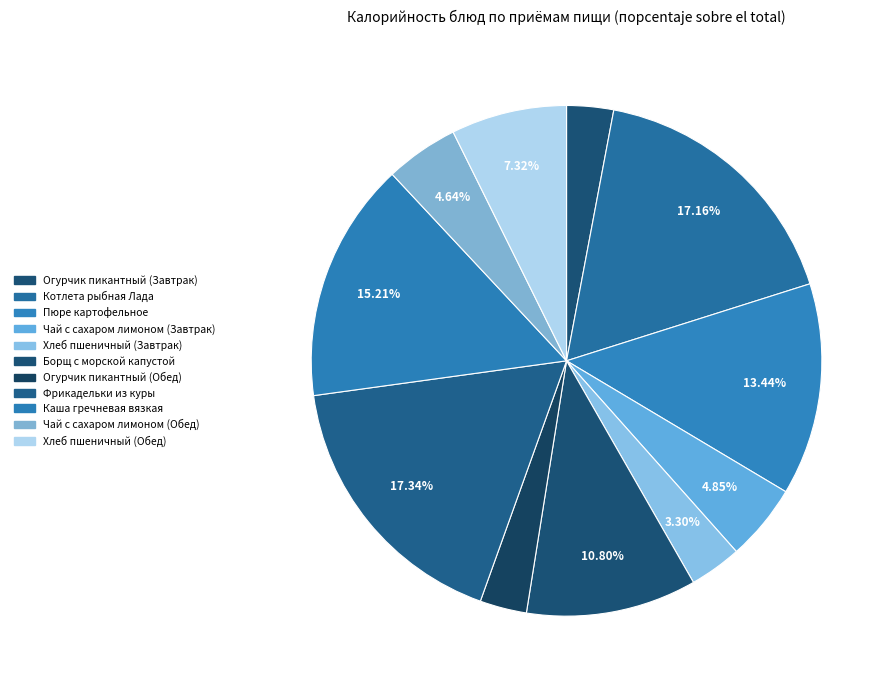

Rank the categories by value from highest to lowest.

Фрикадельки из куры, Котлета рыбная Лада, Каша гречневая вязкая, Пюре картофельное, Борщ с морской капустой, Хлеб пшеничный (Обед), Чай с сахаром лимоном (Завтрак), Чай с сахаром лимоном (Обед), Хлеб пшеничный (Завтрак), Огурчик пикантный (Завтрак), Огурчик пикантный (Обед)